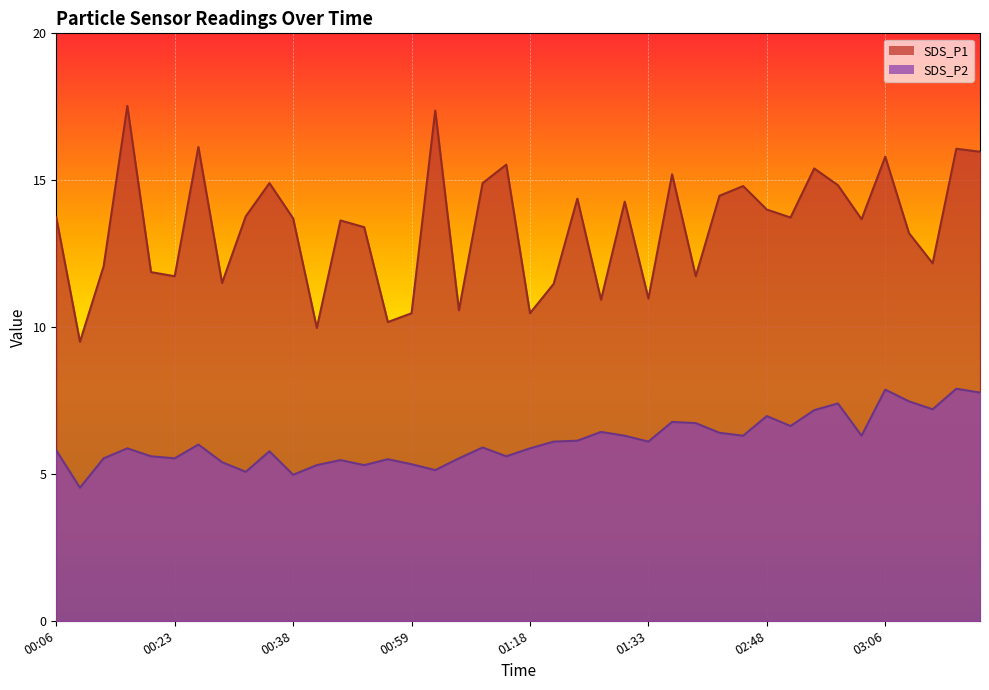

Reading left to right, extract all data points from this chart.

SDS_P1: 00:06=13.7	00:12=9.5	00:15=12.1	00:18=17.5	00:21=11.9	00:23=11.7	00:26=16.1	00:29=11.5	00:32=13.8	00:35=14.9	00:38=13.7	00:41=10.0	00:47=13.6	00:52=13.4	00:55=10.2	00:59=10.5	01:02=17.4	01:05=10.6	01:13=14.9	01:16=15.5	01:18=10.5	01:21=11.5	01:24=14.4	01:27=10.9	01:30=14.3	01:33=11.0	01:36=15.2	01:39=11.7	01:42=14.5	01:59=14.8	02:48=14.0	02:51=13.7	02:54=15.4	03:00=14.8	03:03=13.7	03:06=15.8	03:09=13.2	03:12=12.2	03:15=16.1	03:18=16.0
SDS_P2: 00:06=5.8	00:12=4.5	00:15=5.5	00:18=5.9	00:21=5.6	00:23=5.5	00:26=6.0	00:29=5.4	00:32=5.1	00:35=5.8	00:38=5.0	00:41=5.3	00:47=5.5	00:52=5.3	00:55=5.5	00:59=5.3	01:02=5.1	01:05=5.5	01:13=5.9	01:16=5.6	01:18=5.9	01:21=6.1	01:24=6.1	01:27=6.4	01:30=6.3	01:33=6.1	01:36=6.8	01:39=6.7	01:42=6.4	01:59=6.3	02:48=7.0	02:51=6.6	02:54=7.2	03:00=7.4	03:03=6.3	03:06=7.9	03:09=7.5	03:12=7.2	03:15=7.9	03:18=7.8